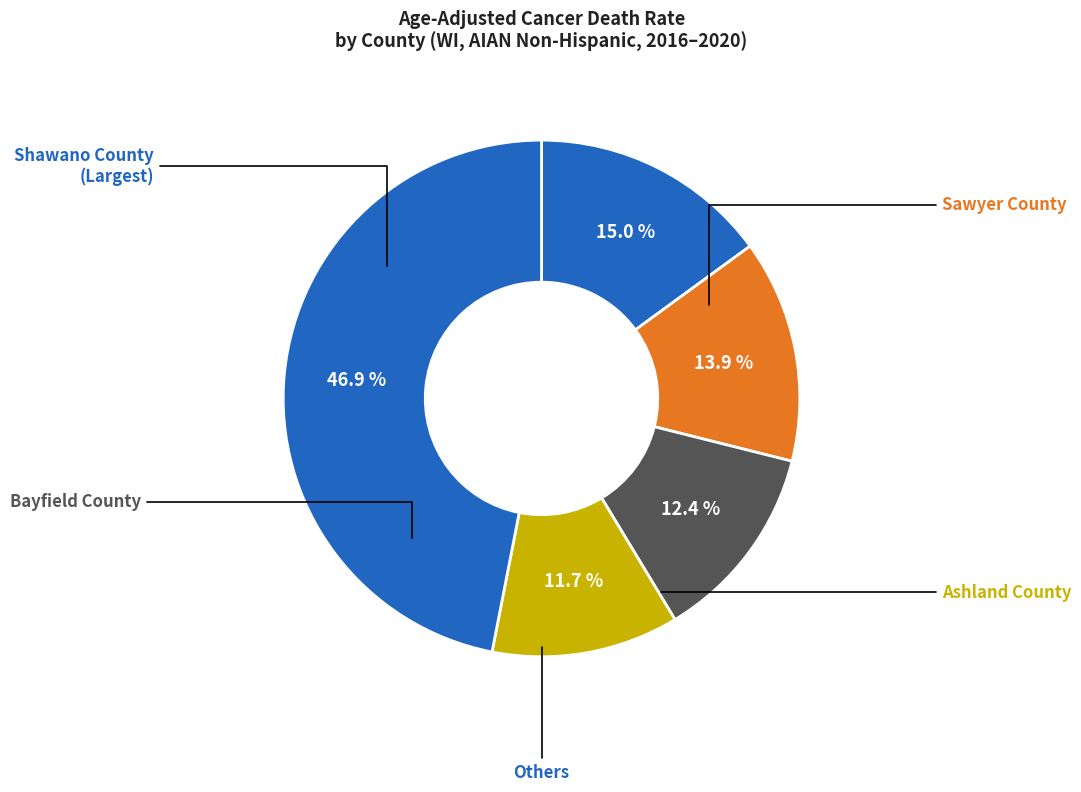

Which slice is the largest?

Shawano County